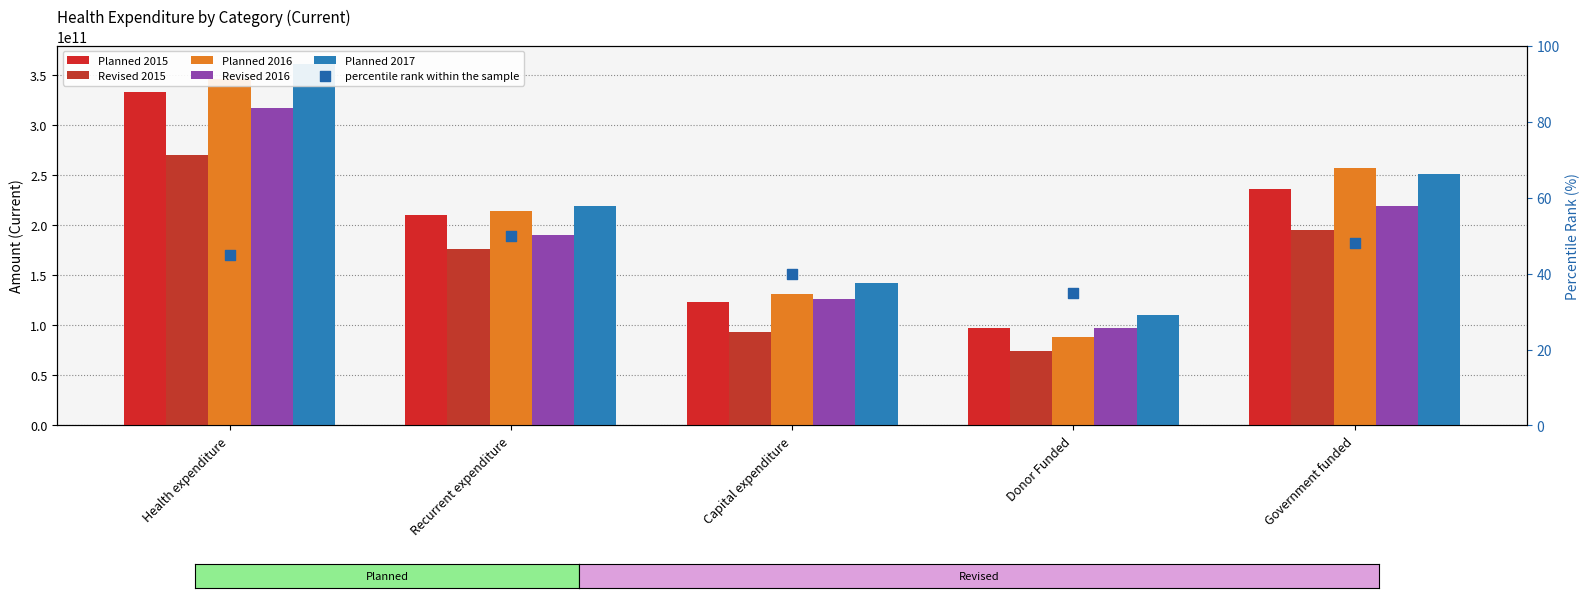

Which series has the largest total across all categories?

Planned 2017